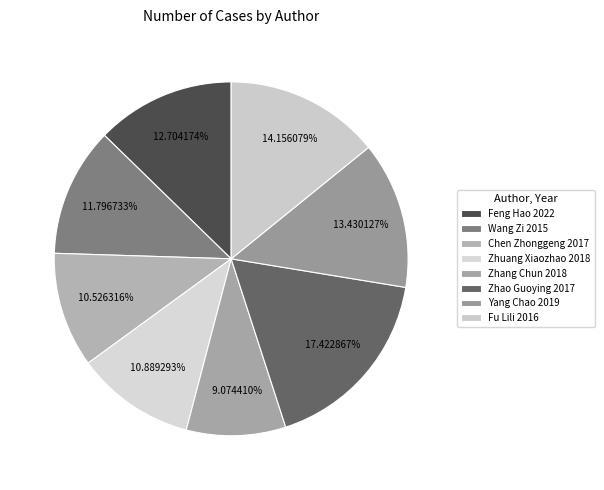

How many segments does this pie chart have?

8